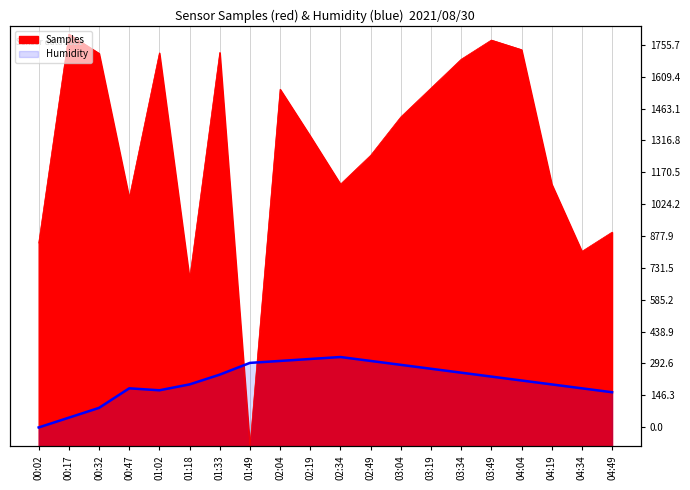

What is the label of the 7th point from the left?

01:33